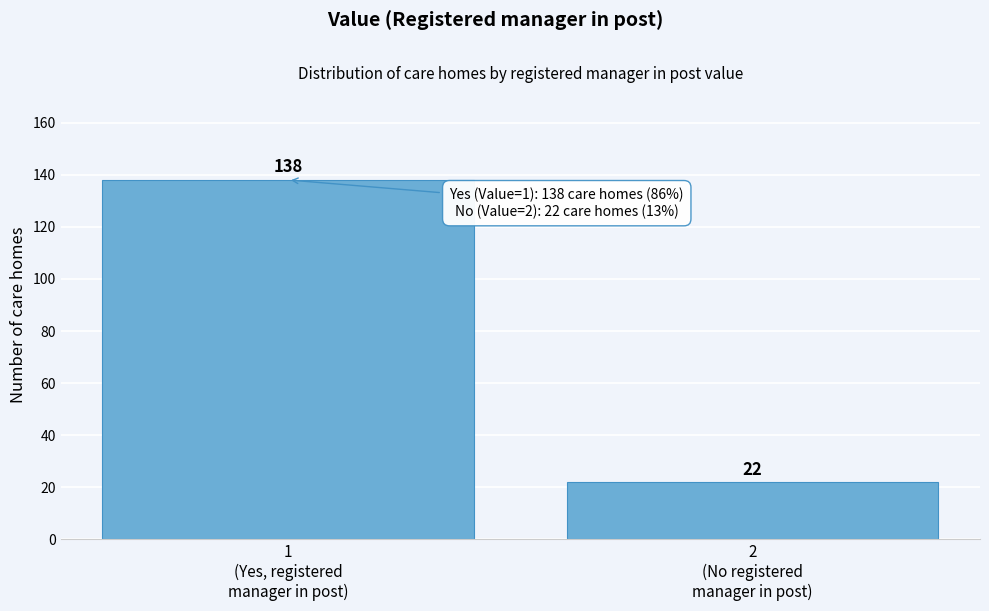

Reading right to left, extract all data points from this chart.

22	138